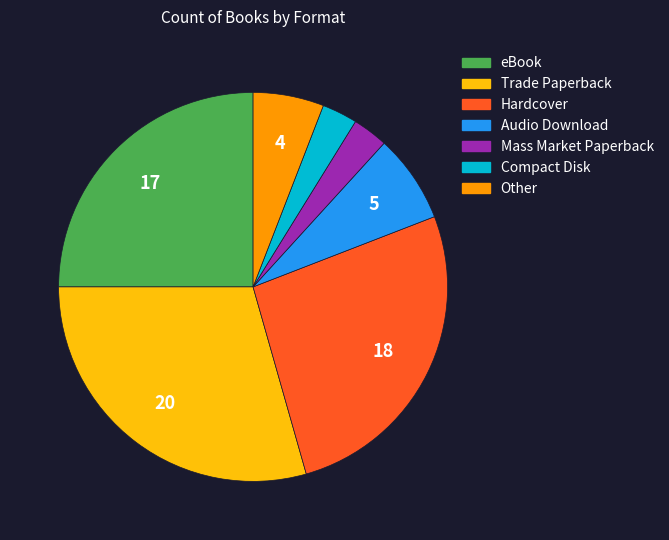

Combined, do Compact Disk and Trade Paperback account for over 50%?

No